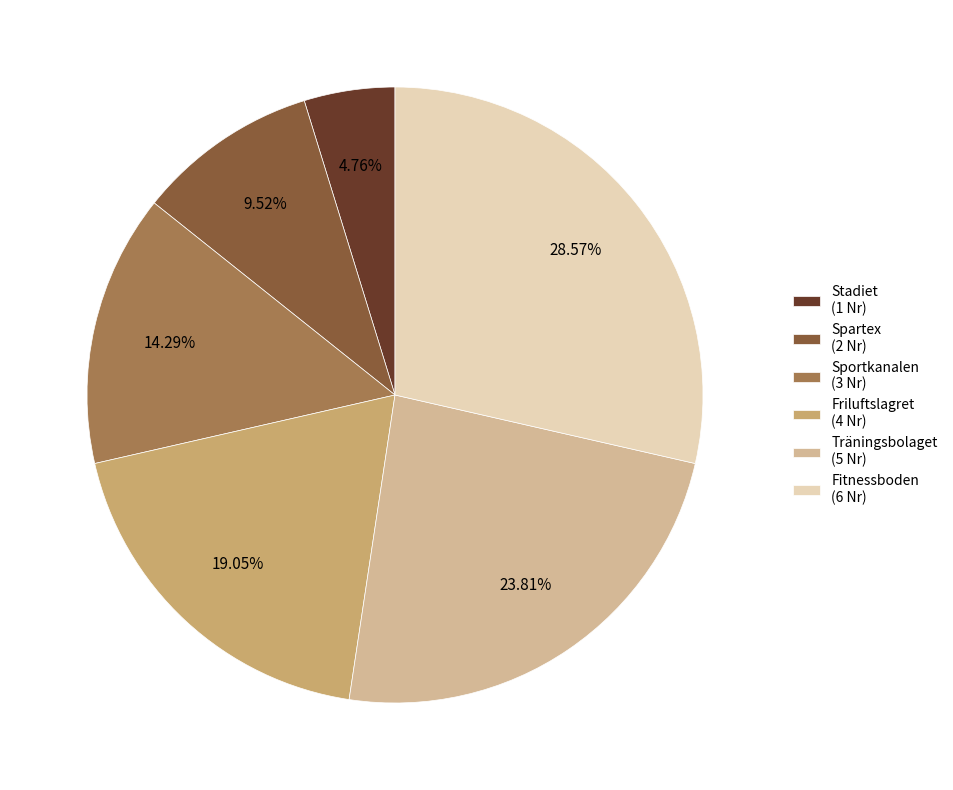

What percentage is the Fitnessboden slice, to the nearest percent?

29%